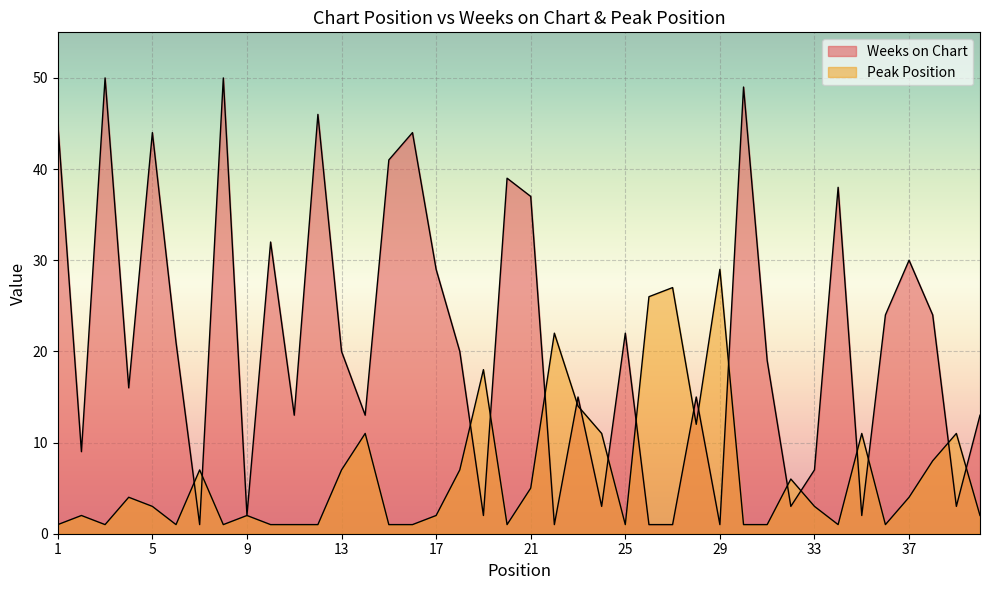

Rank the series by their average value, from highest to lowest.

Weeks on Chart, Peak Position